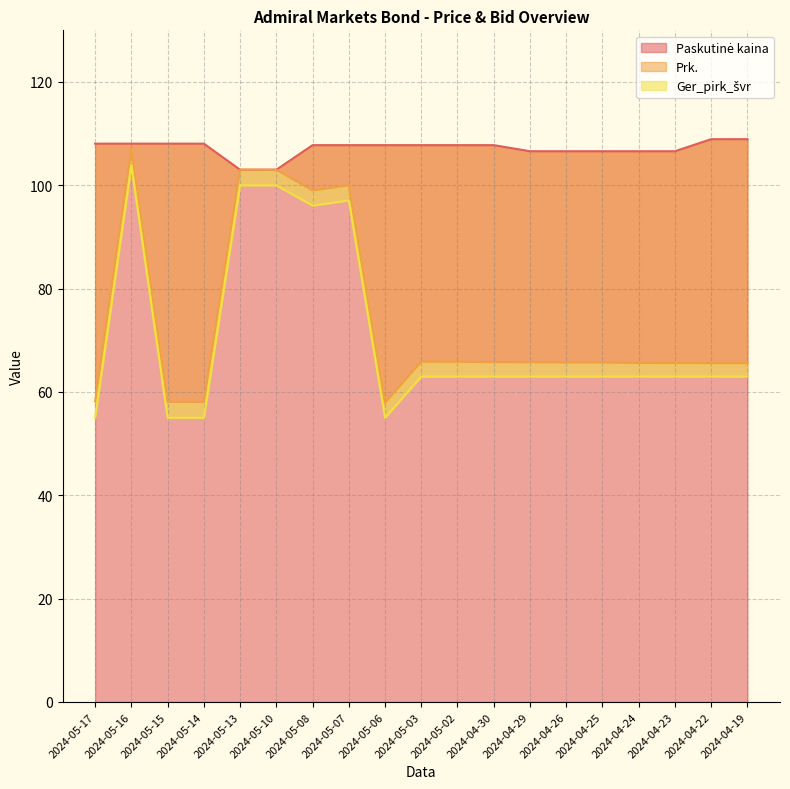

What is the label of the 9th point from the left?

2024-05-06